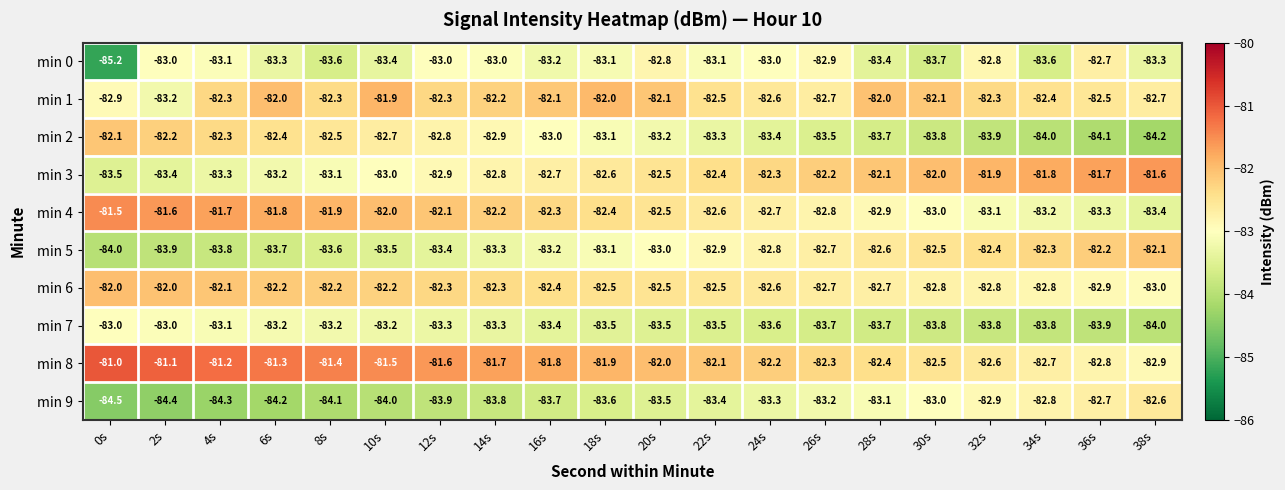

At which category is the sum across all series the highest?

4s